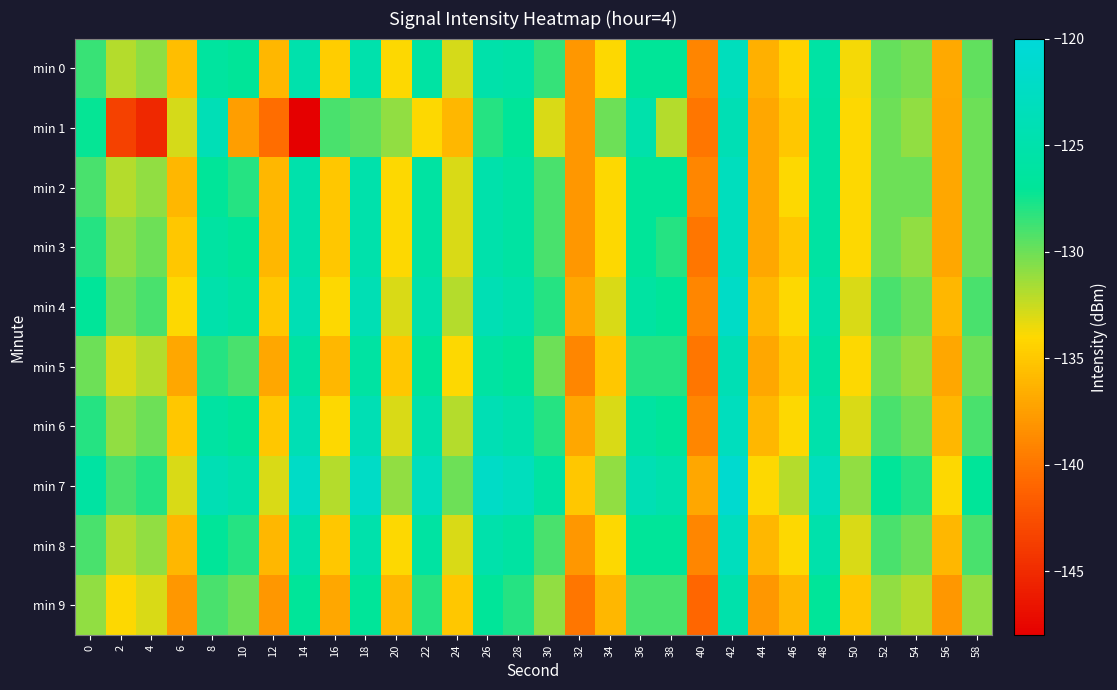

Count the number of data series in this chart.

10